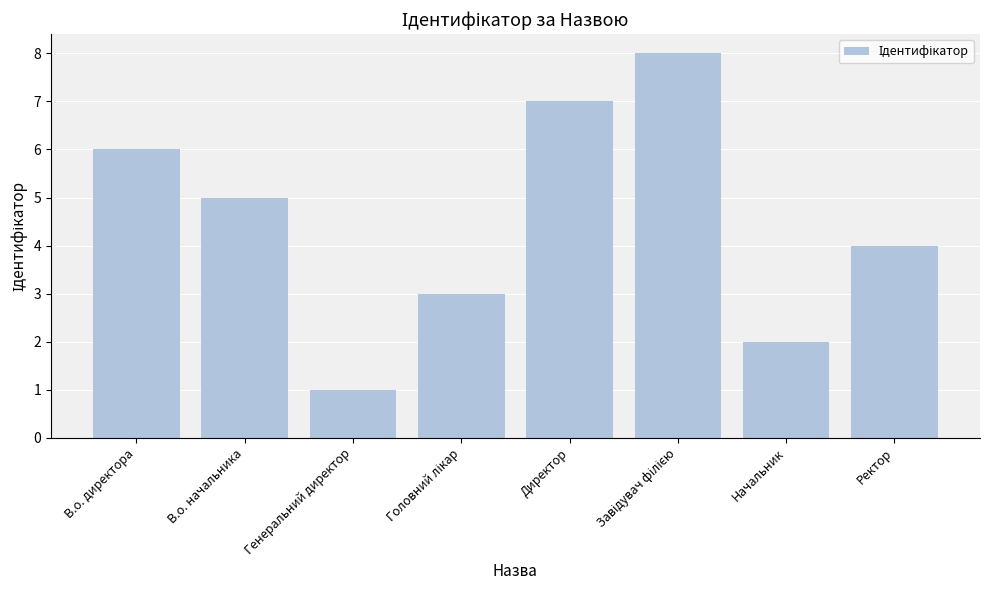

What position from the left is Директор?

5